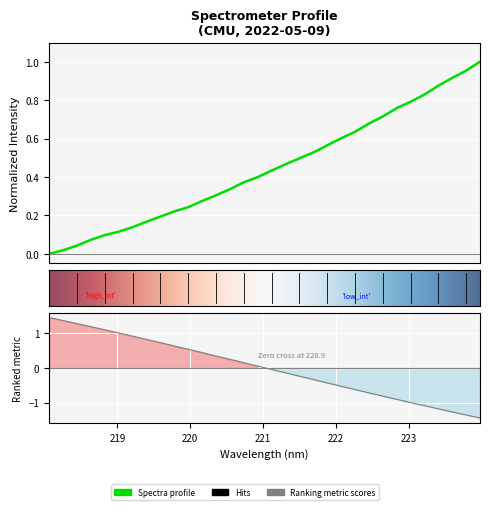

What is the sum of the values at 222.0721 and 223.7895?

1.6